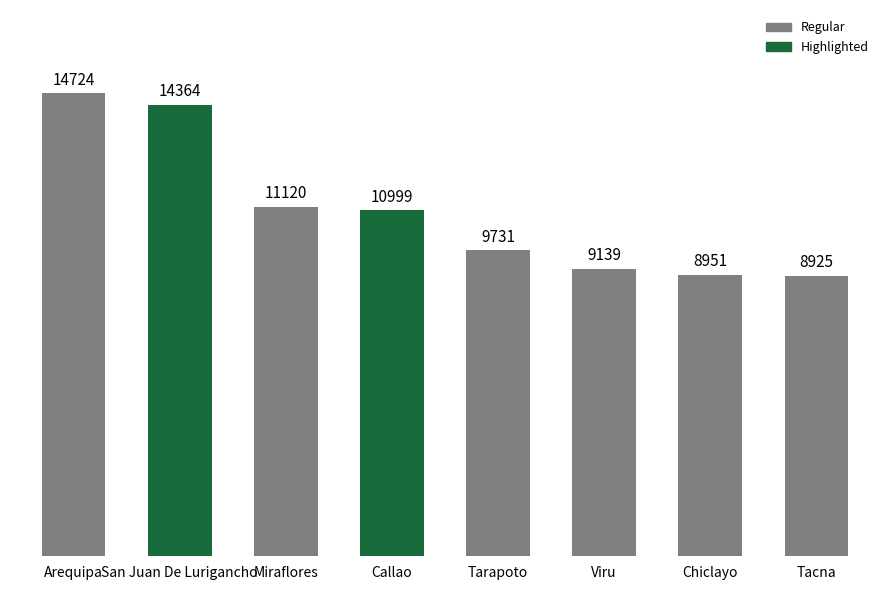

The chart shows a value of 4464 at Viru. True or false?

False